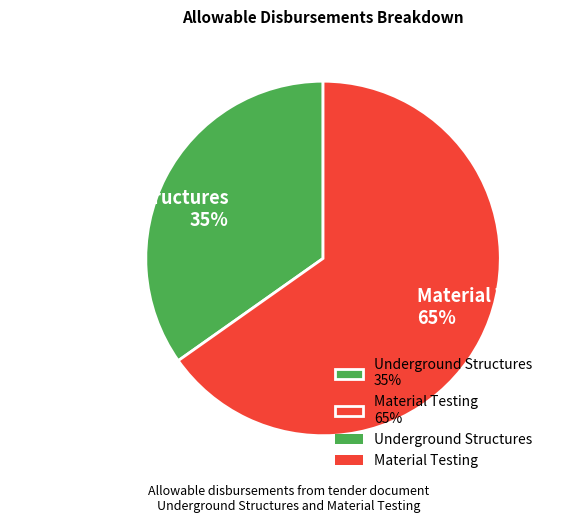

How many segments does this pie chart have?

2